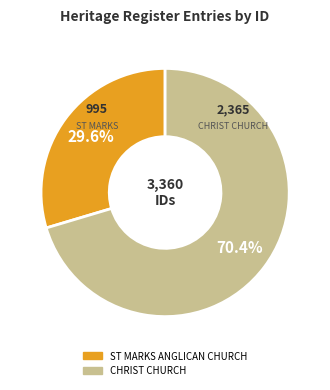

To the nearest percent, what is the average slice percentage?

50%